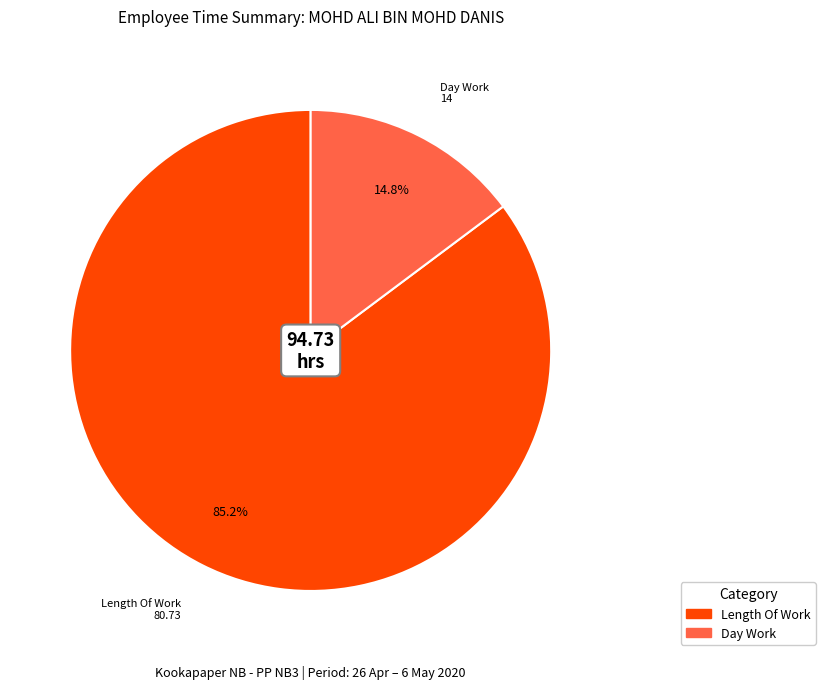

How many slices are in this pie chart?

2